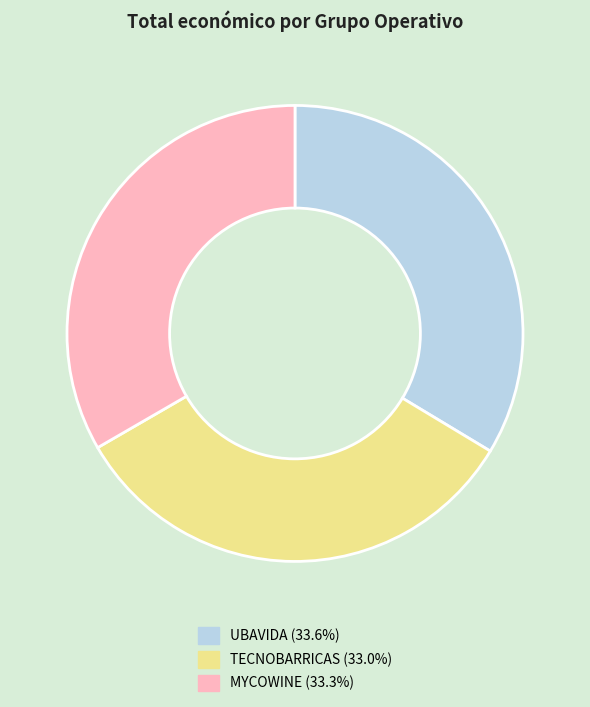

Combined, do TECNOBARRICAS and UBAVIDA account for over 50%?

Yes